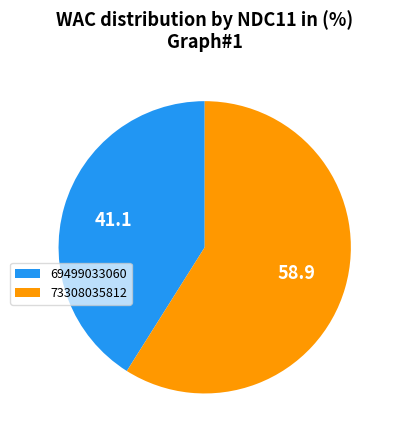

Which slice is the largest?

73308035812